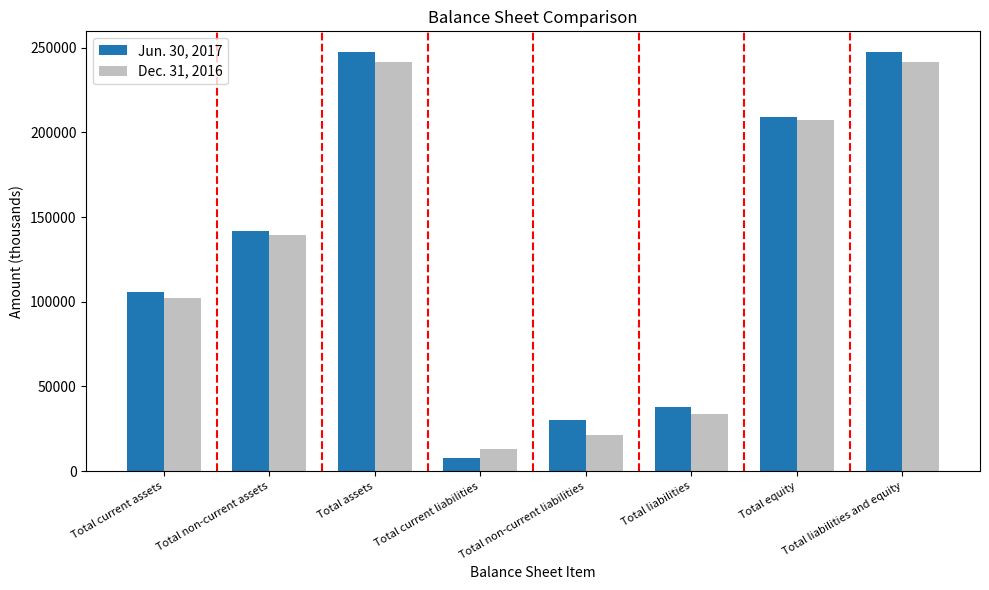

What is the average value of the Jun. 30, 2017 series?

128401